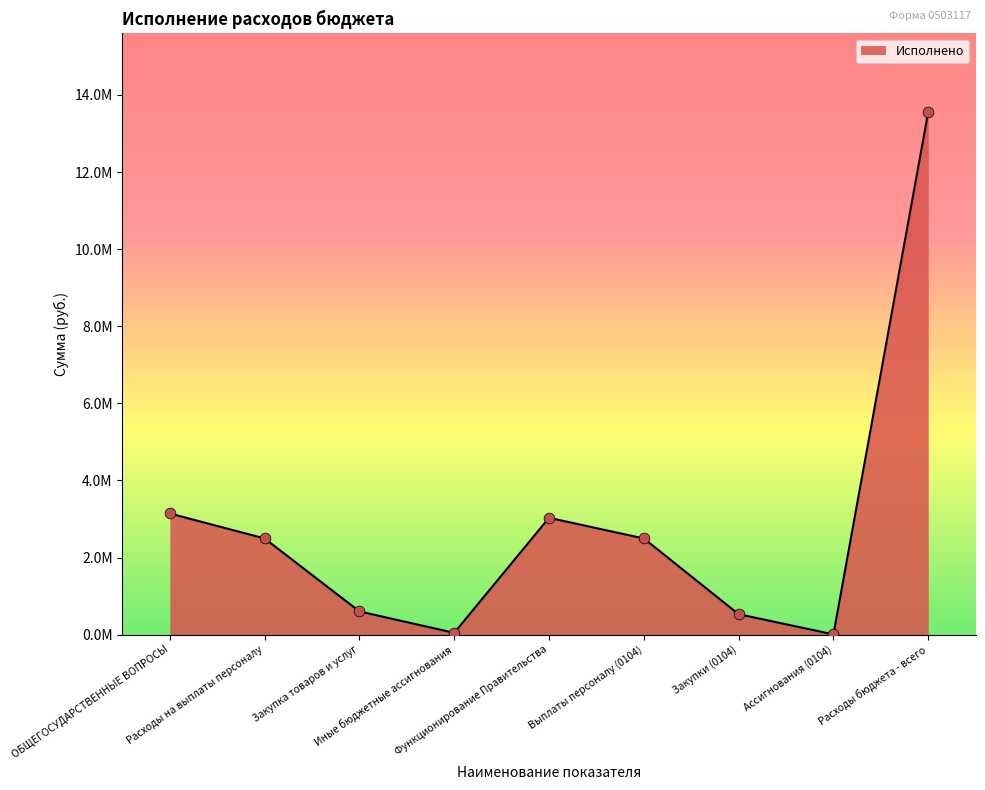

Between Ассигнования (0104) and Выплаты персоналу (0104), which is larger?

Выплаты персоналу (0104)